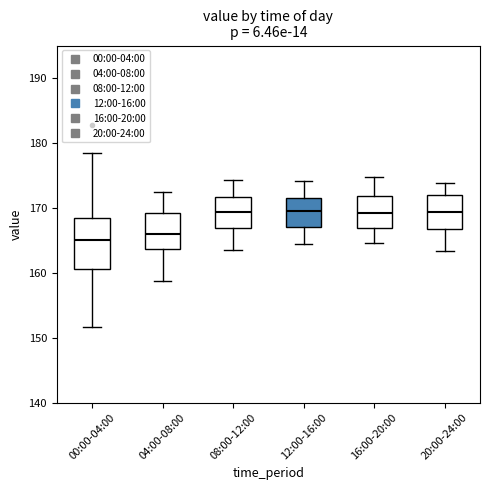

Comparing the boxes themselves (not the whiskers), which one is the tallest?

00:00-04:00